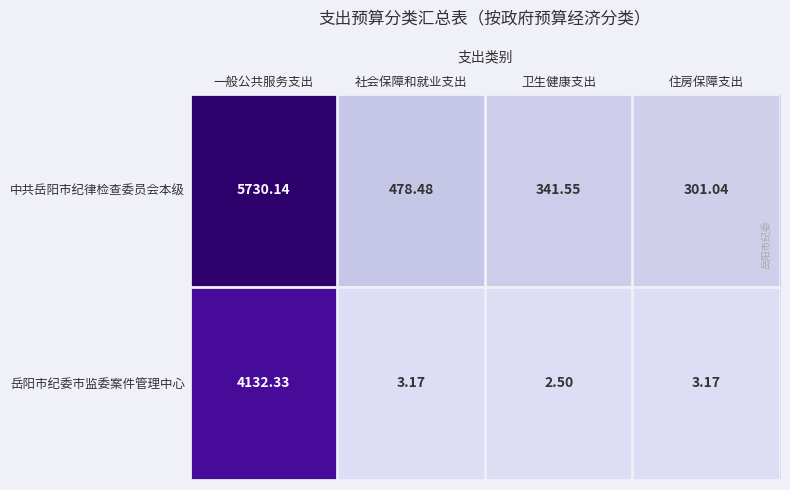

Between 社会保障和就业支出 and 卫生健康支出, which series saw the biggest shift?

中共岳阳市纪律检查委员会本级